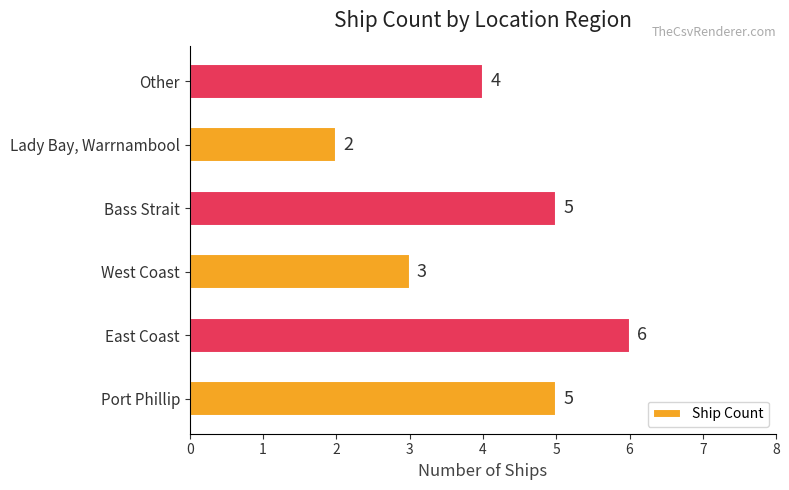

What is the difference between the second highest and second lowest values?

2